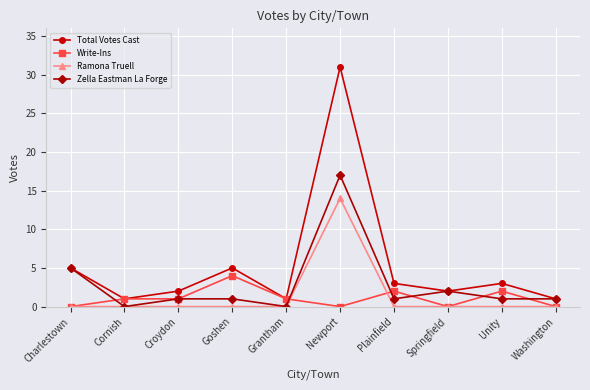

Reading left to right, what are all the values shown in this chart?

Total Votes Cast: Charlestown=5	Cornish=1	Croydon=2	Goshen=5	Grantham=1	Newport=31	Plainfield=3	Springfield=2	Unity=3	Washington=1
Write-Ins: Charlestown=0	Cornish=1	Croydon=1	Goshen=4	Grantham=1	Newport=0	Plainfield=2	Springfield=0	Unity=2	Washington=0
Ramona Truell: Charlestown=0	Cornish=0	Croydon=0	Goshen=0	Grantham=0	Newport=14	Plainfield=0	Springfield=0	Unity=0	Washington=0
Zella Eastman La Forge: Charlestown=5	Cornish=0	Croydon=1	Goshen=1	Grantham=0	Newport=17	Plainfield=1	Springfield=2	Unity=1	Washington=1